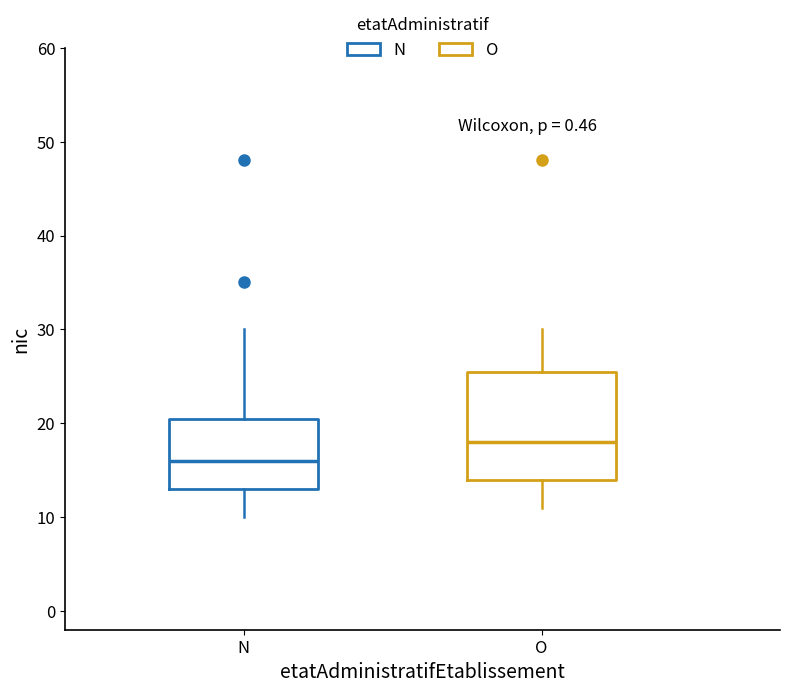

Which box's median line is the lowest?

N